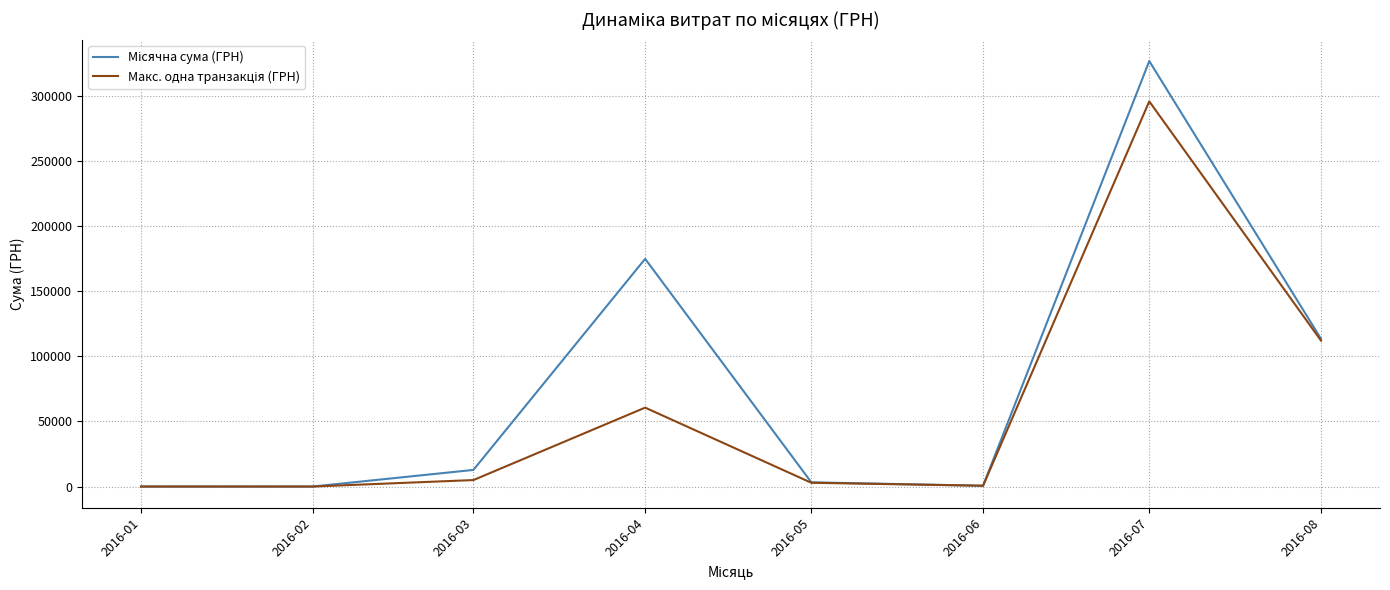

At which category is the sum across all series the highest?

2016-07